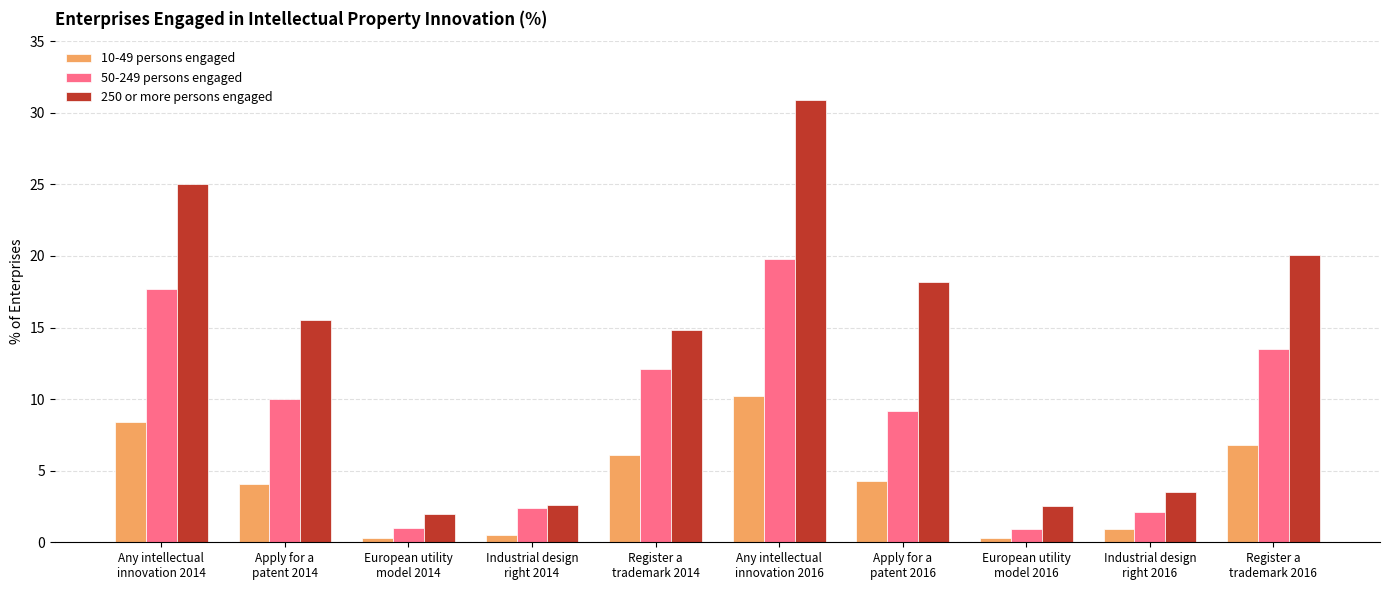

Which series has the largest total across all categories?

250 or more persons engaged